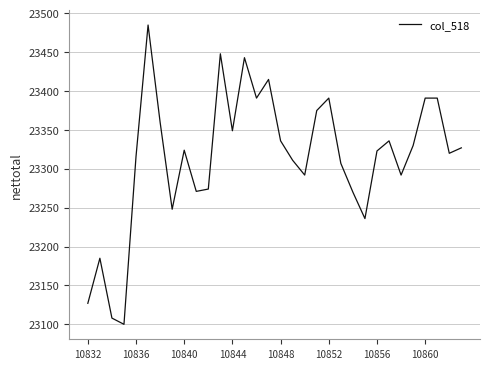

What is the minimum value shown in the chart?

23100